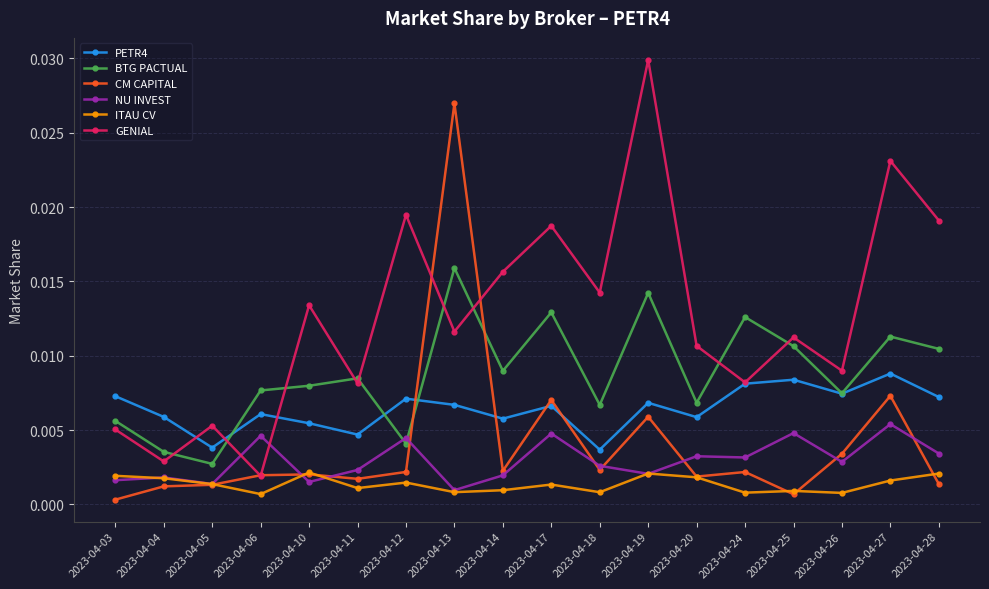

What is the sum of all GENIAL values?

0.2